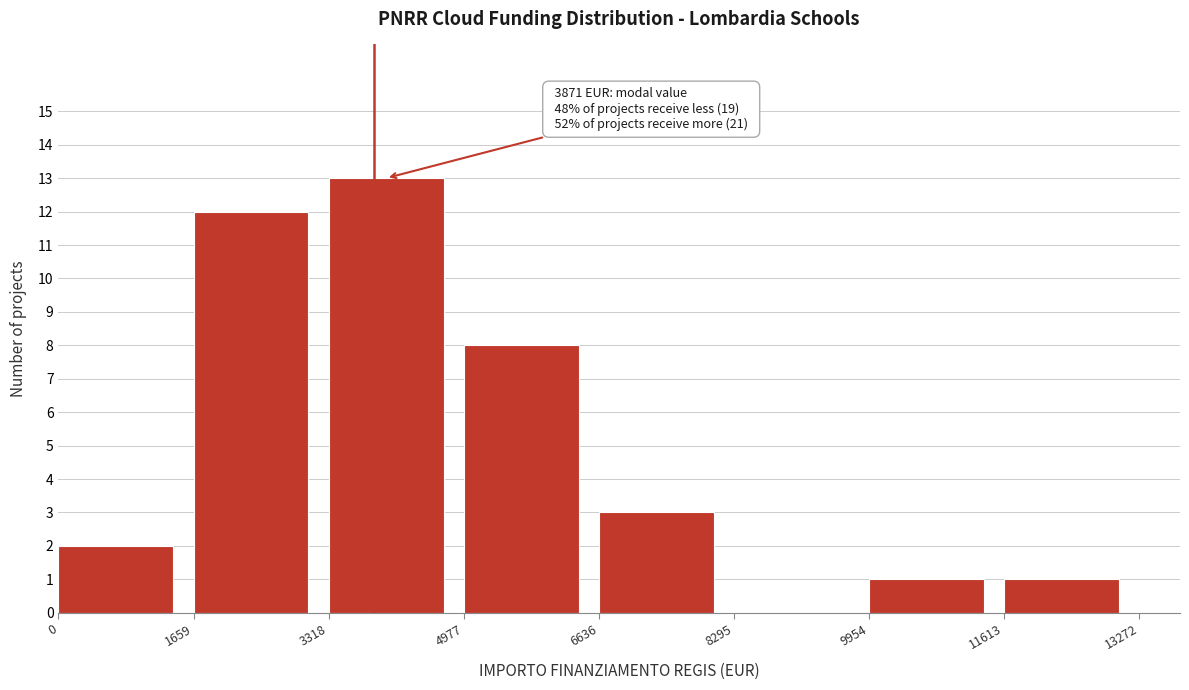

Which range on the x-axis has the tallest bar?

3318 to 4977